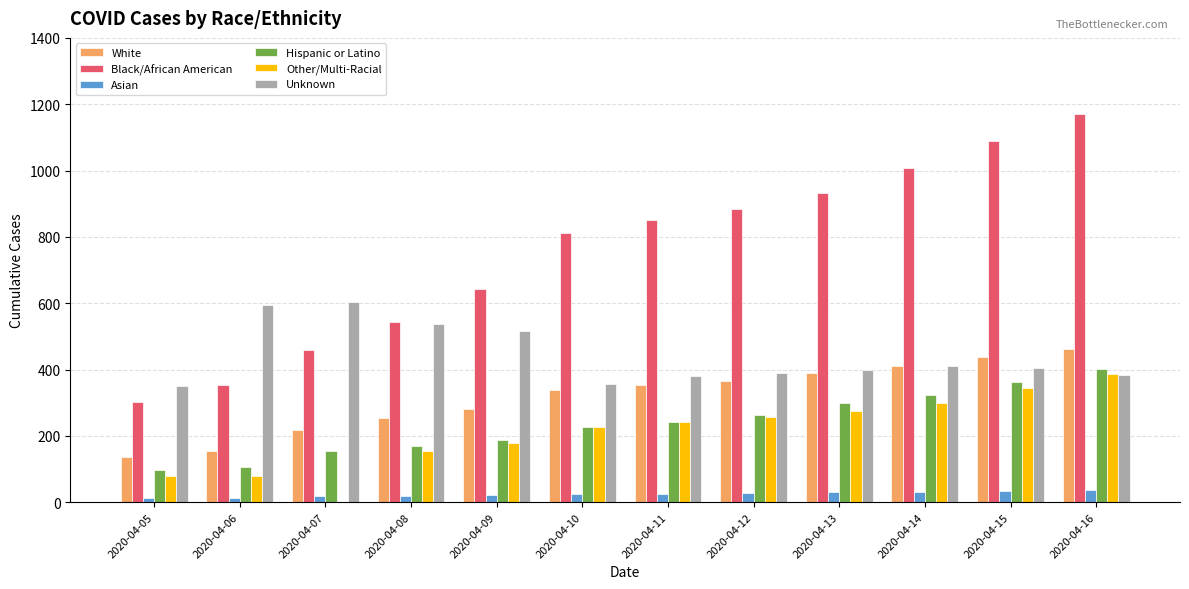

Is the value of Other/Multi-Racial at 2020-04-05 greater than the value of Black/African American at 2020-04-09?

No